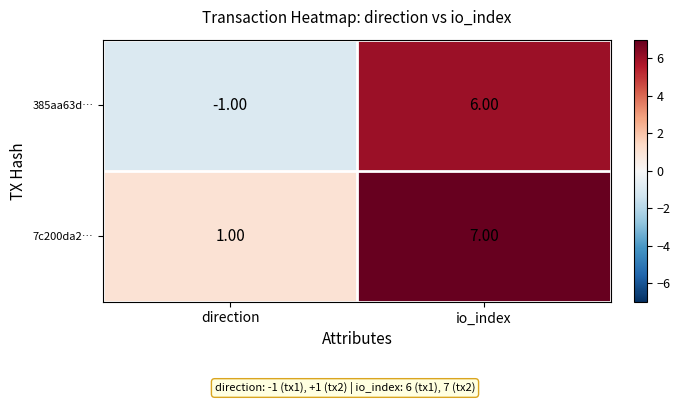

Between direction and io_index, which series saw the biggest shift?

385aa63d…